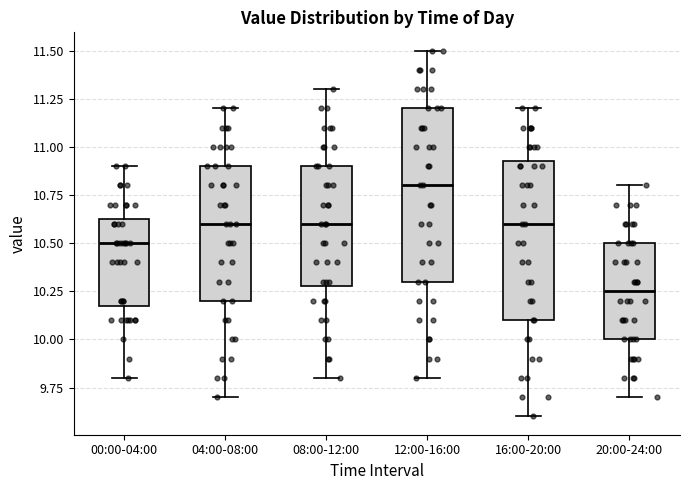

Comparing the boxes themselves (not the whiskers), which one is the tallest?

12:00-16:00